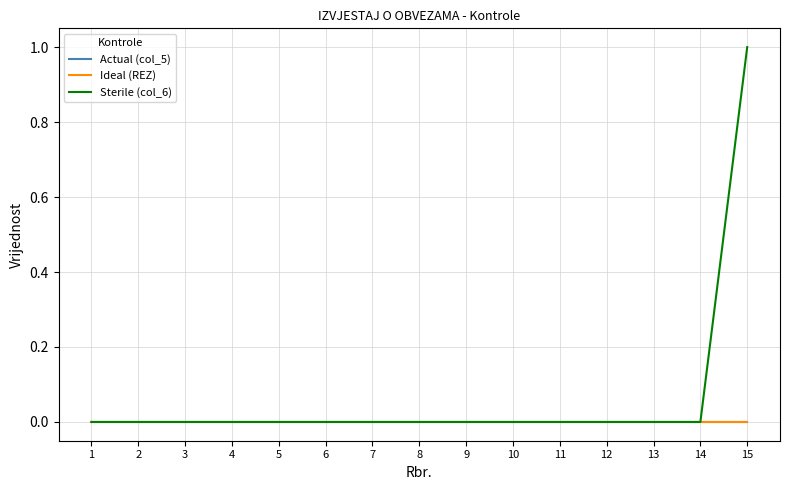

How many lines are shown in the chart?

3